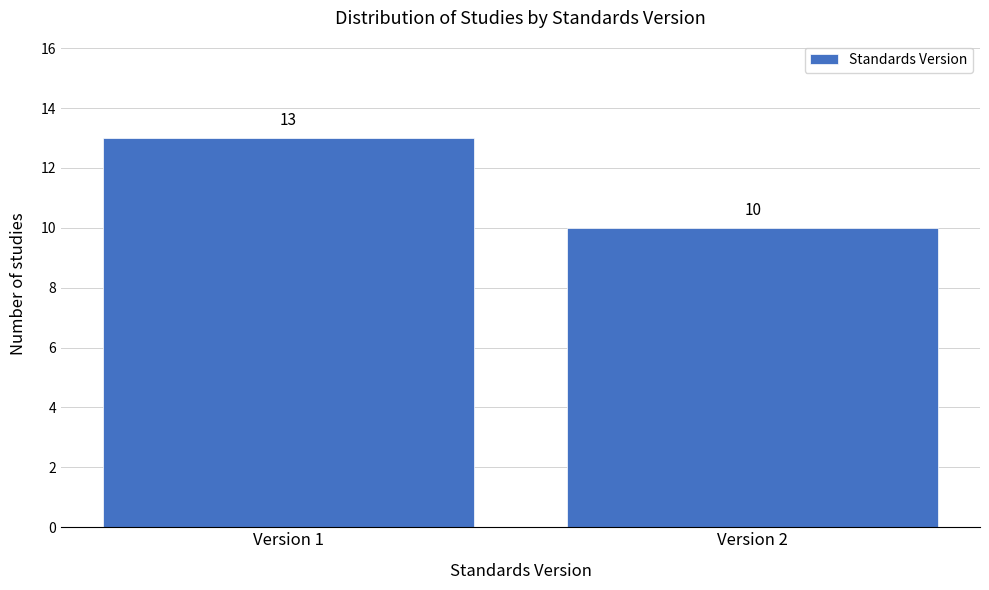

Reading left to right, what are all the values shown in this chart?

13	10